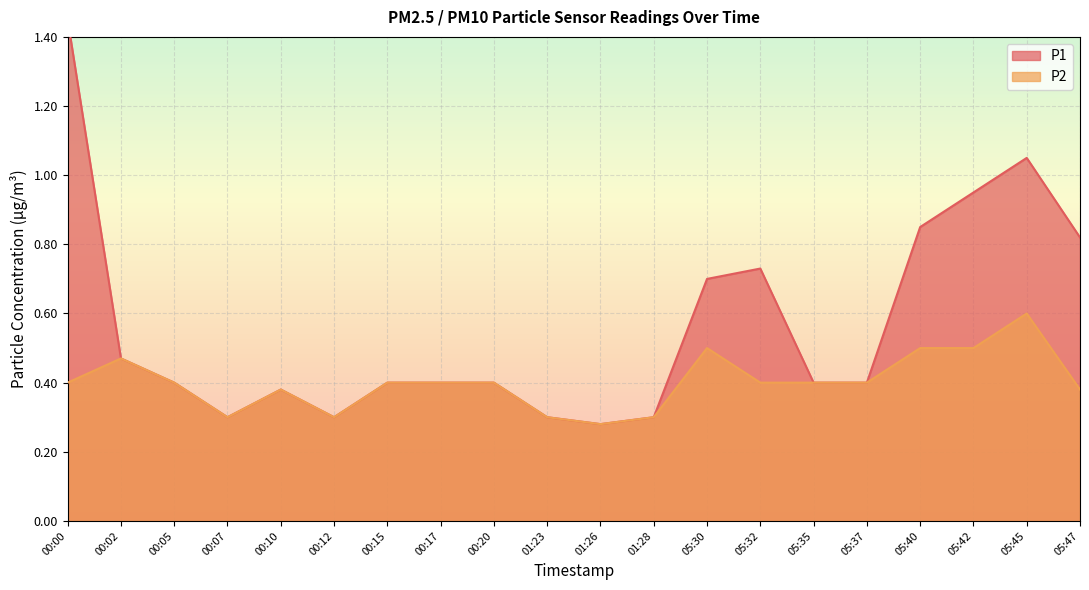

True or false: P2 and P1 intersect in this chart.

False